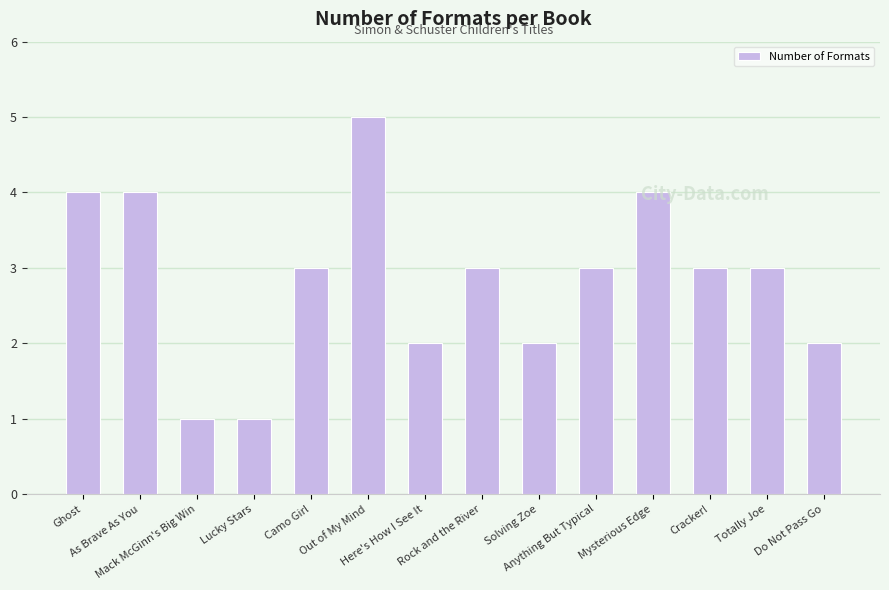

What is the minimum value shown in the chart?

1